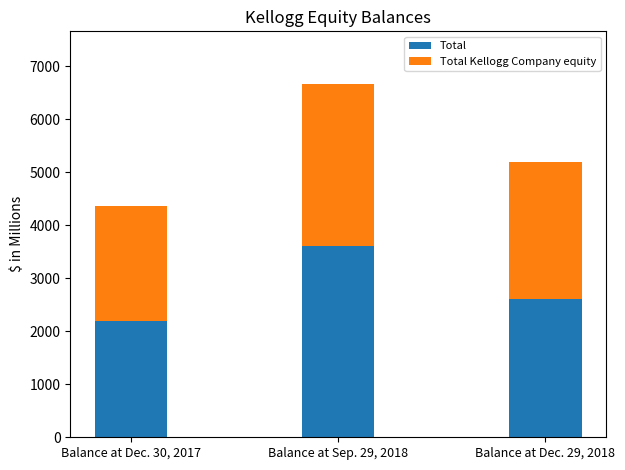

True or false: Total has a value of 3615 at Balance at Sep. 29, 2018.

True